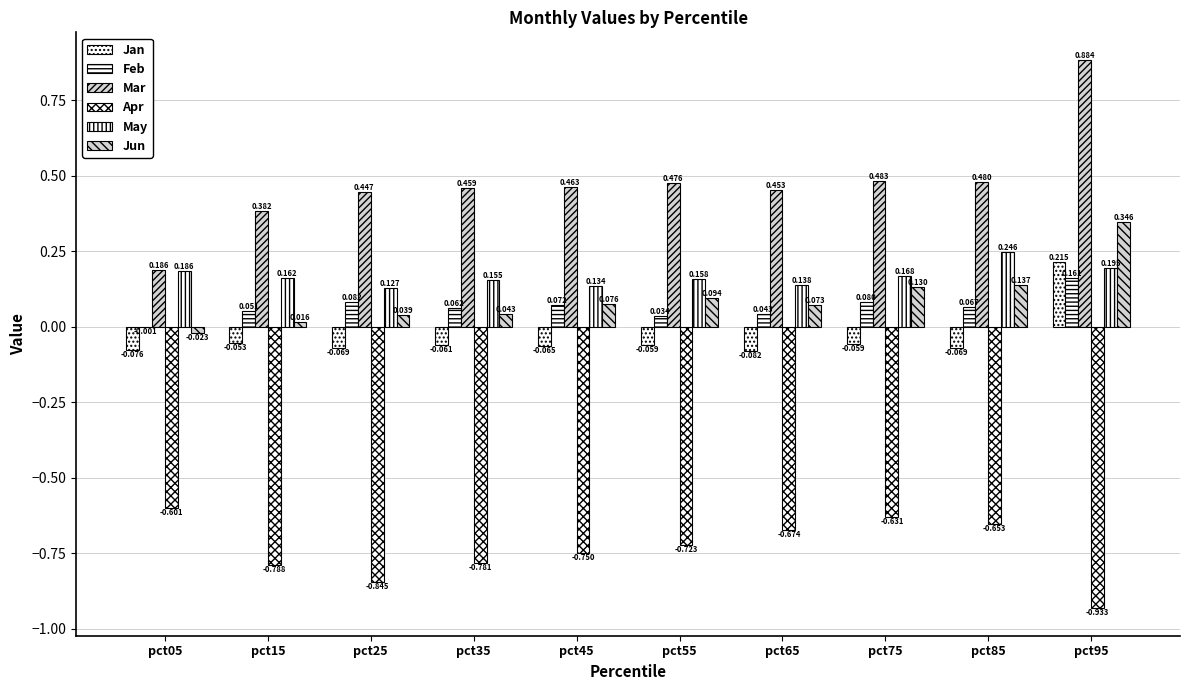

What is the difference between the maximum and minimum values in the Mar series?

0.7